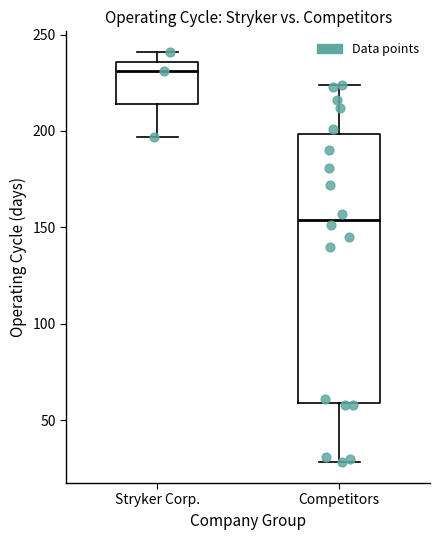

Reading left to right, read every box against the y-axis: the position of its median line, the range the box covers, and the ends of its whiskers. The values are not printed on the chart, so give them approximately, as read against the axis.

Stryker Corp.: median 230, box 215 to 235, whiskers 195 to 240
Competitors: median 155, box 60 to 200, whiskers 30 to 225